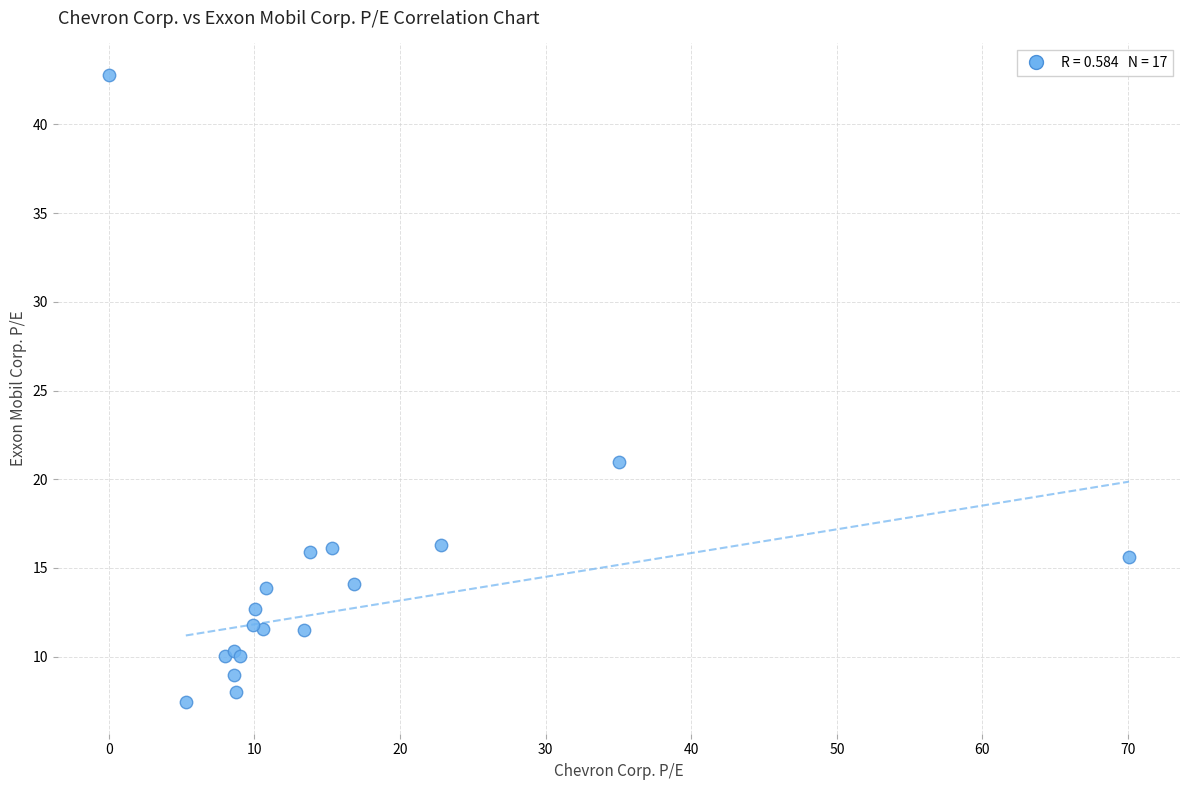

What Y value in the scatter plot is closest to 25?

21.0